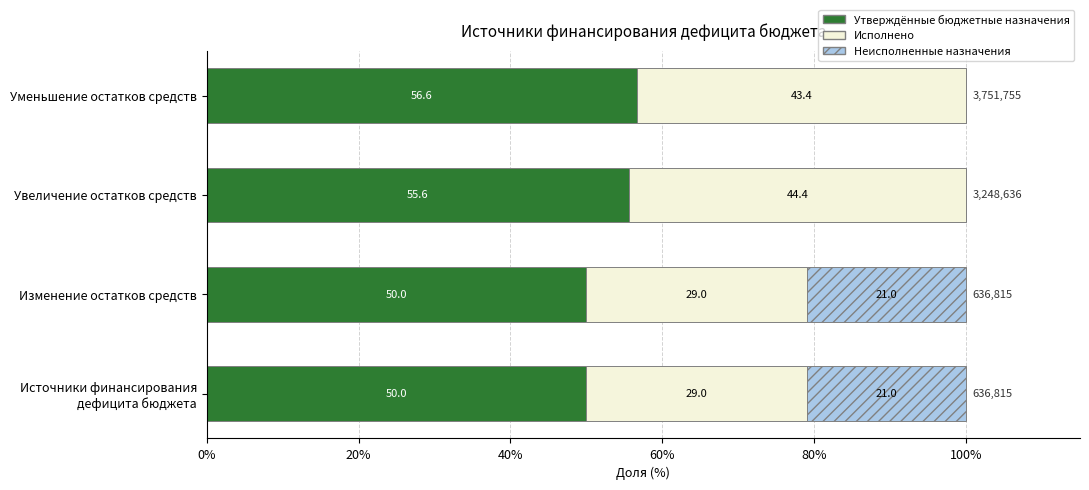

The Утверждённые бюджетные назначения series shows 50.0 at Изменение остатков средств. True or false?

True